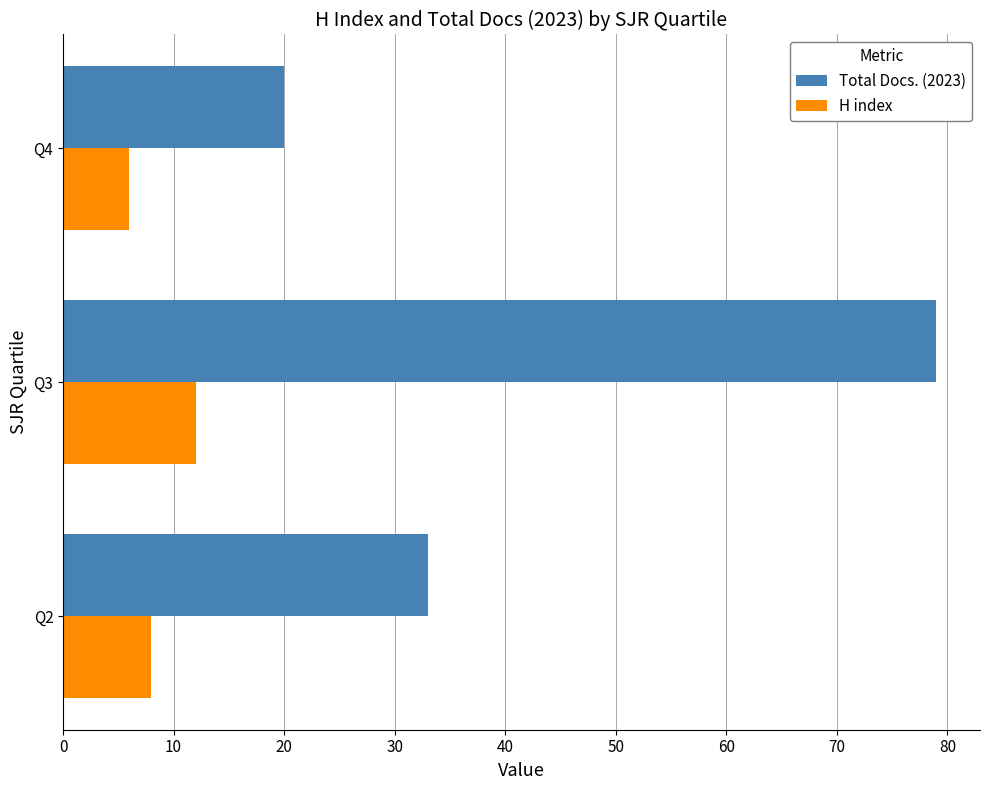

What is the sum of all Total Docs. (2023) values?

132